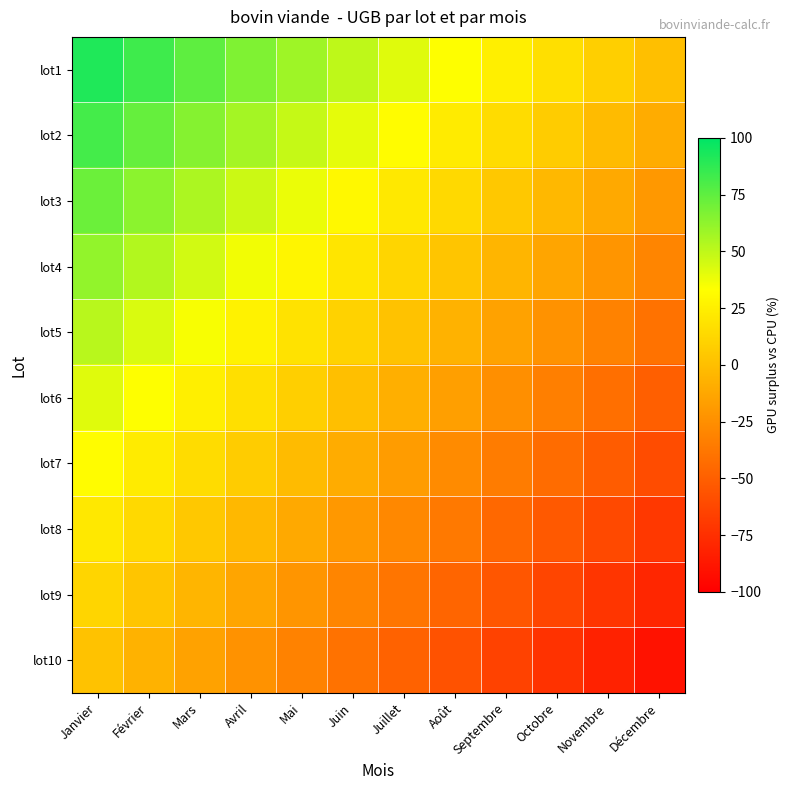

Which series has the largest range (max minus min)?

lot1